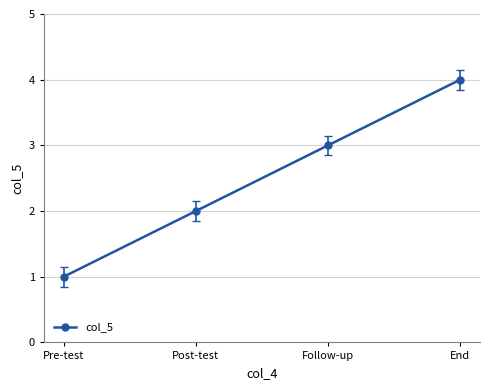

What is the sum of all values?

10